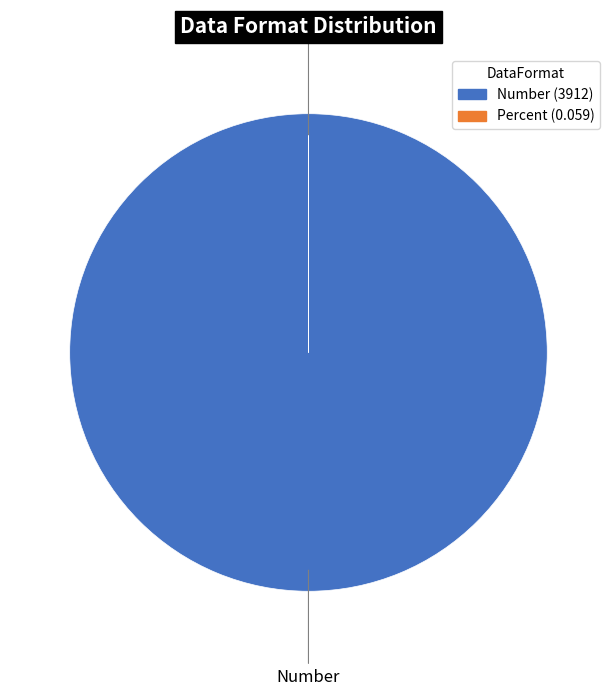

Which category accounts for the majority?

Number